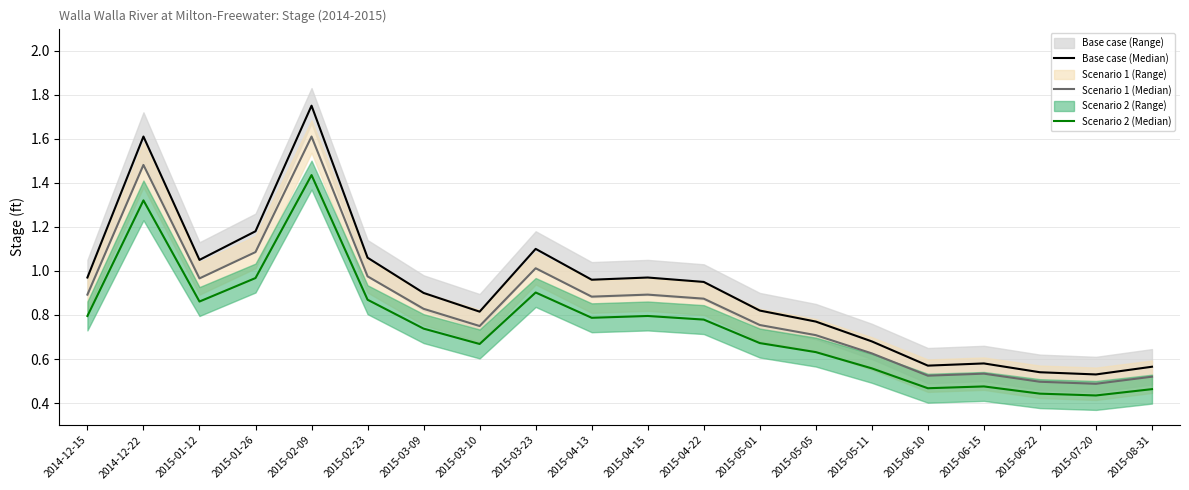

Which category has the lowest value across all series?

2015-07-20